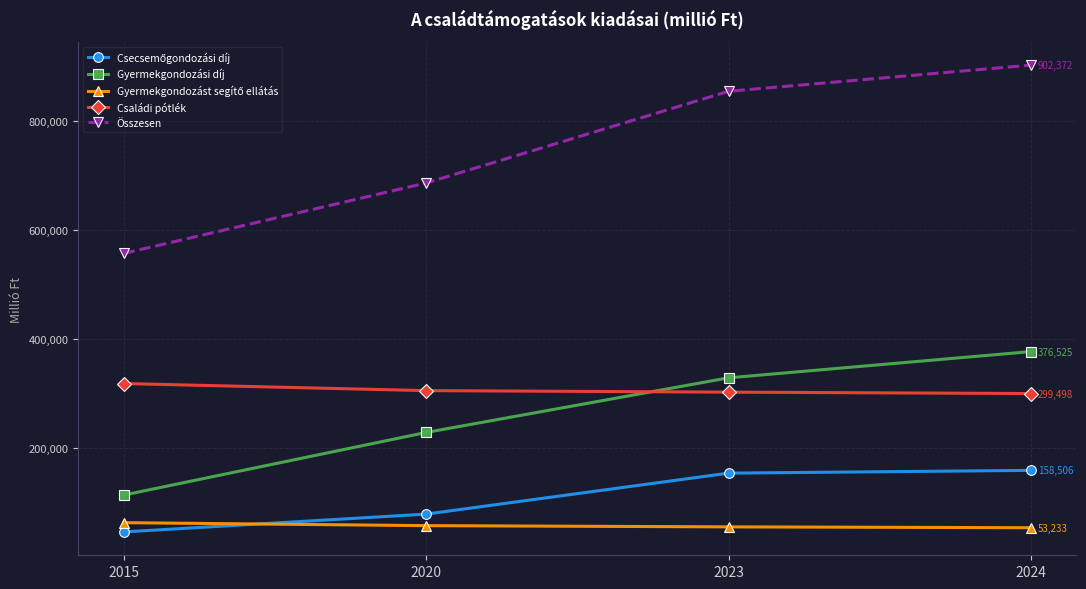

The value of Családi pótlék at 2020 is 184581. True or false?

False